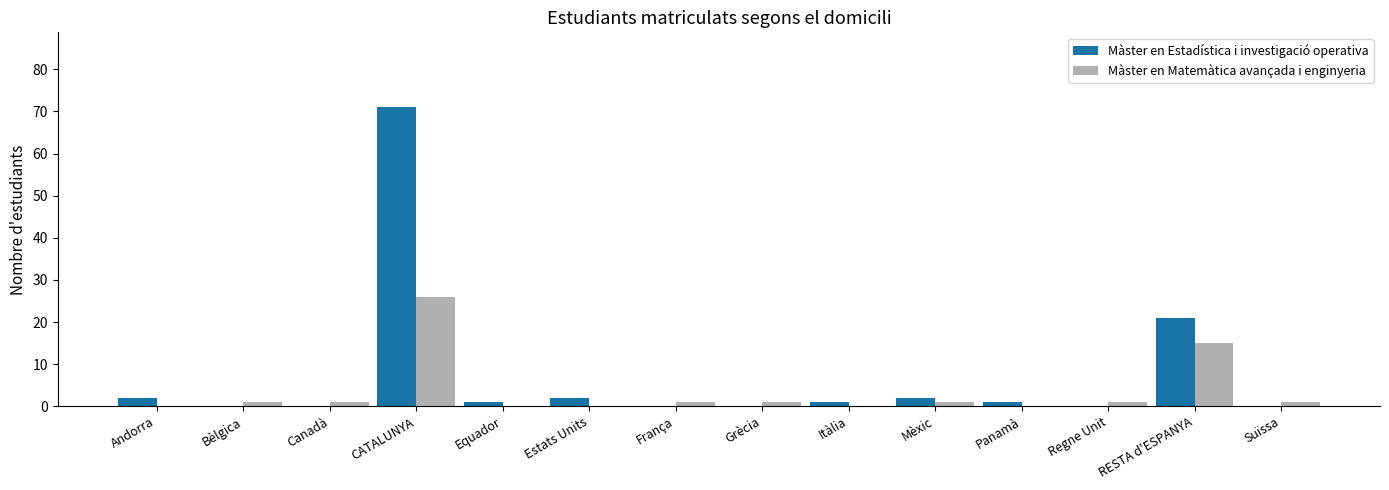

At which label does Màster en Estadística i investigació operativa reach its peak?

CATALUNYA